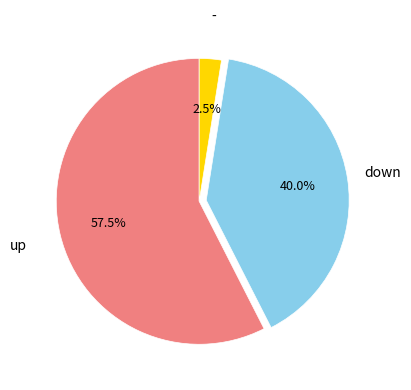

Does any single category account for the majority?

Yes